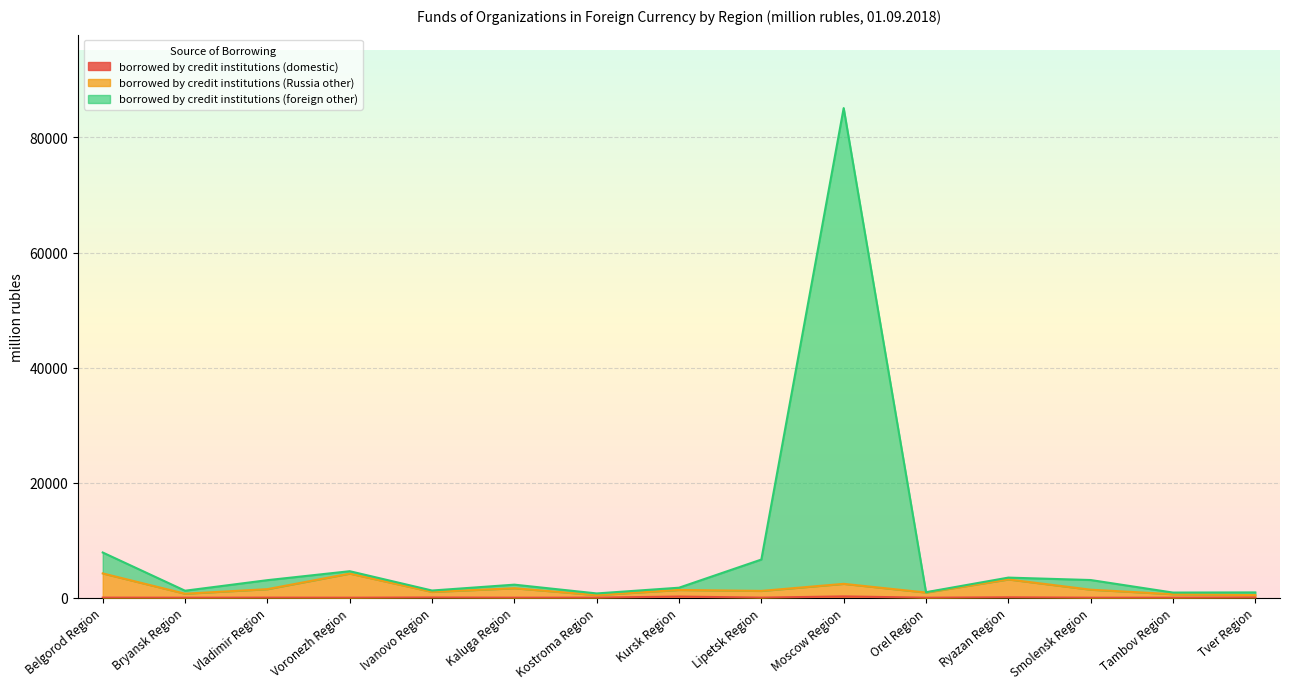

Where is the first local minimum for borrowed by credit institutions (Russia other)?

Bryansk Region